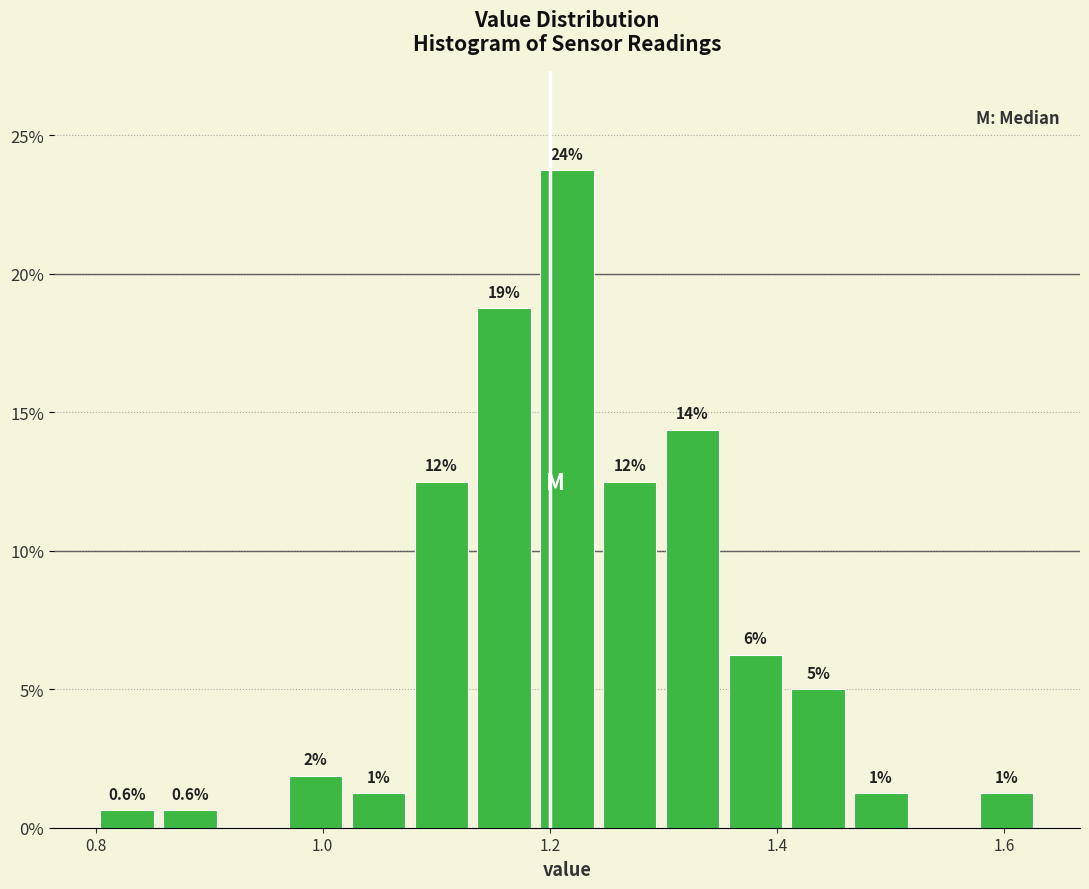

Read against the x-axis, roughly where is the centre of the tallest bar?

1.22